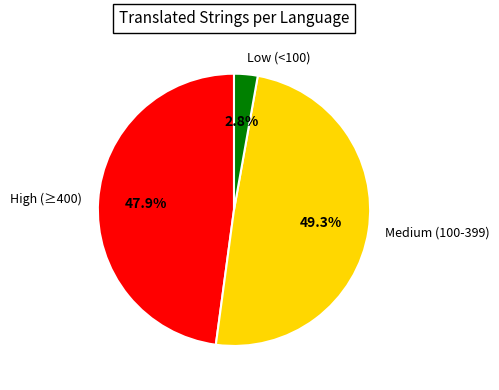

Which category has the biggest portion of the pie?

Medium (100-399)